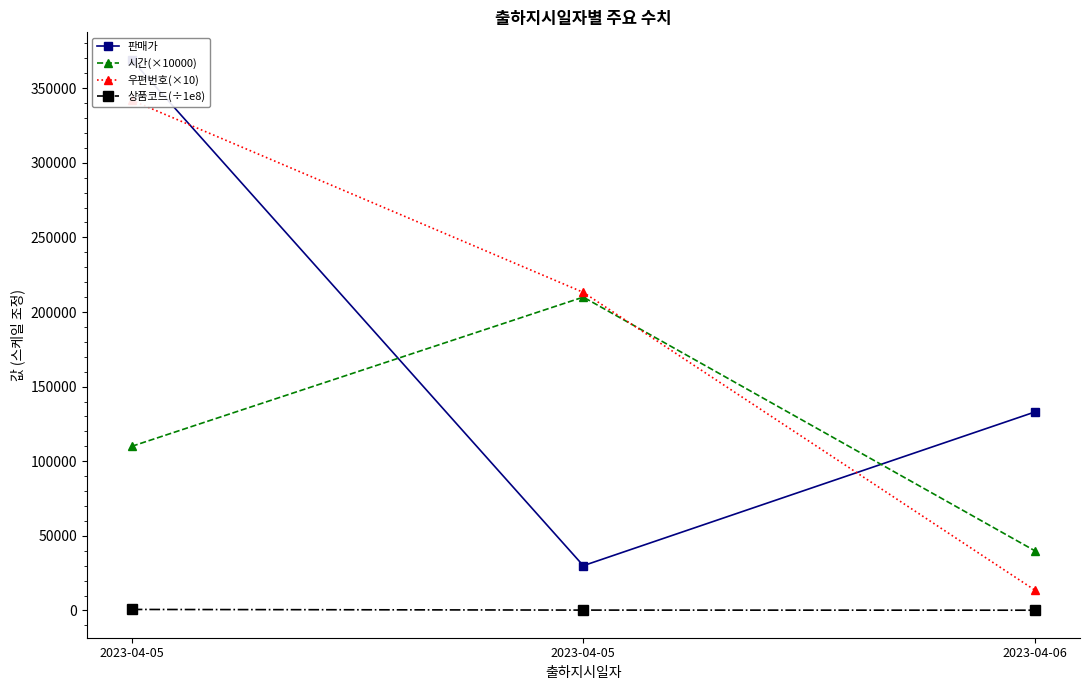

What is the greatest value displayed?

369000.0